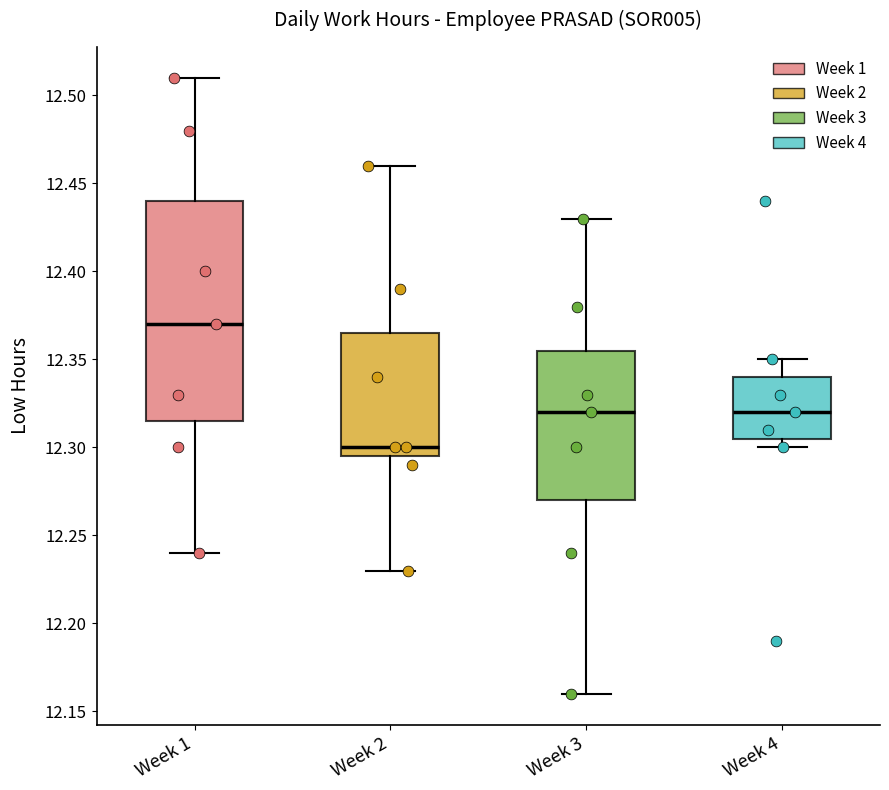

Where does the median line of the box for Week 4 sit on the y-axis? The values are not printed on the chart, so give them approximately, as read against the axis.

12.320